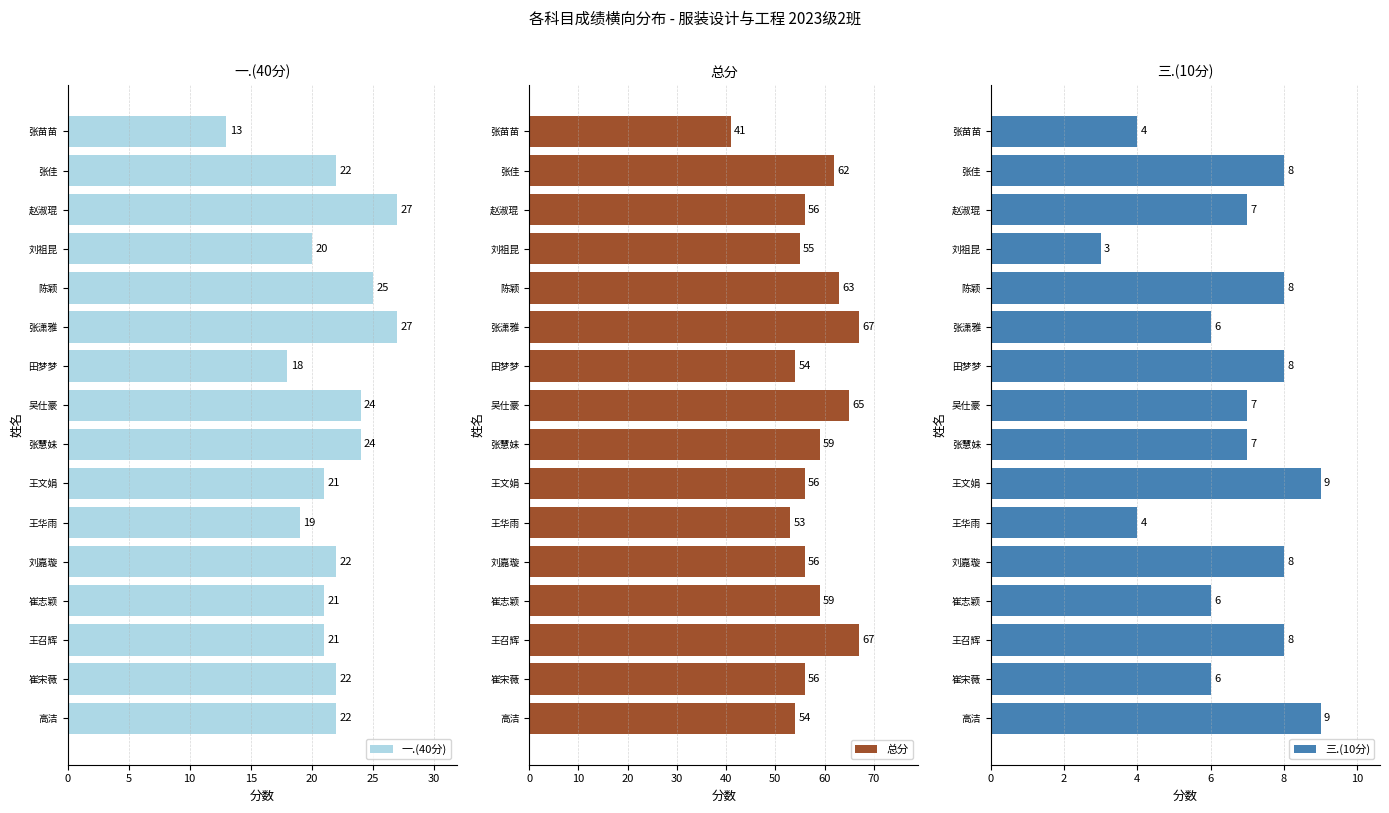

True or false: 一.(40分) has a value of 28 at 崔志颖.

False